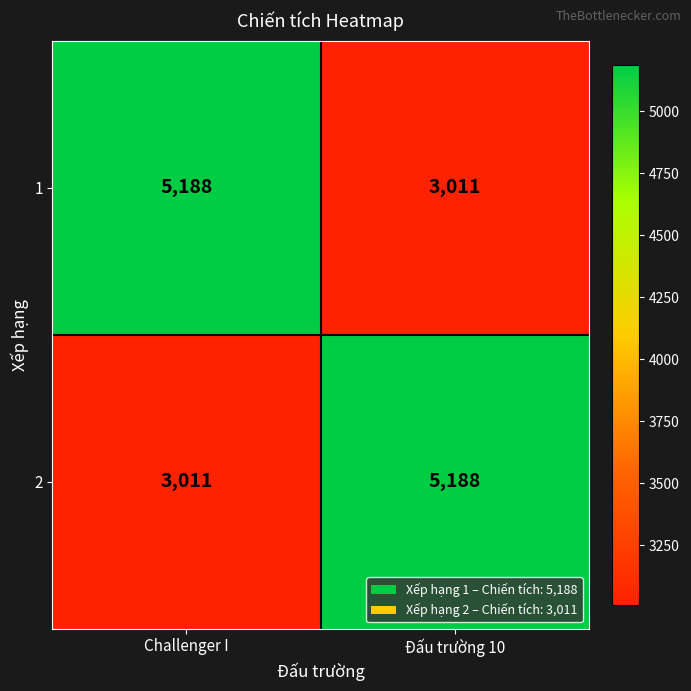

What is the sum of all 2 values?

8199